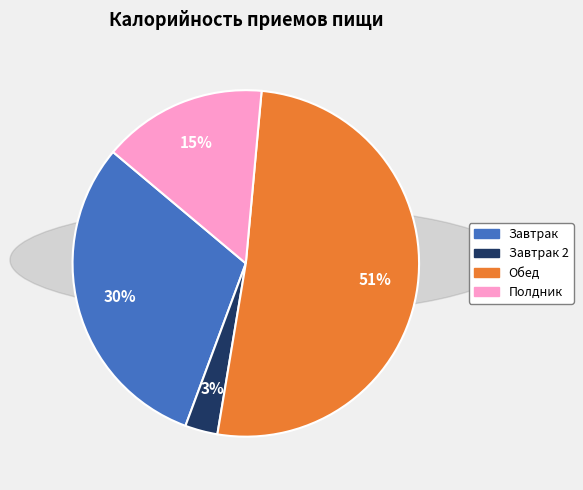

To the nearest percent, what is the average slice percentage?

25%